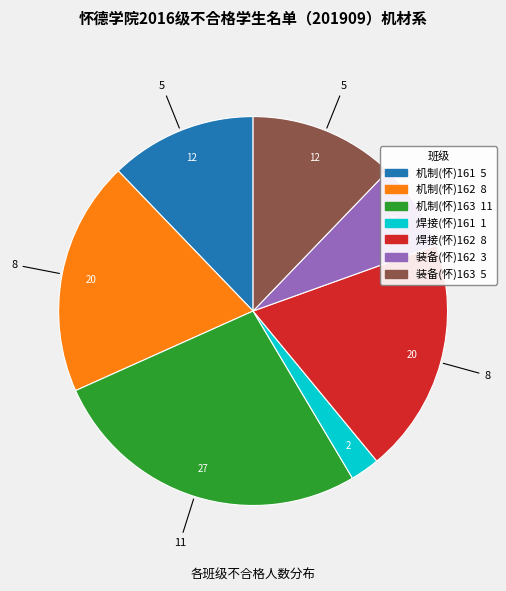

Does any single category account for the majority?

No